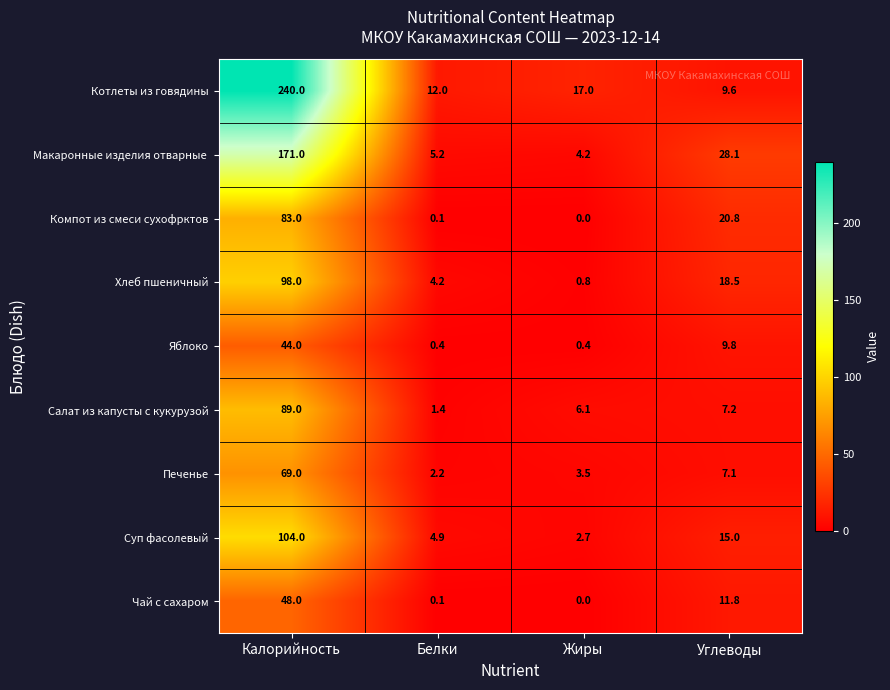

Which series has the widest spread of values?

Котлеты из говядины